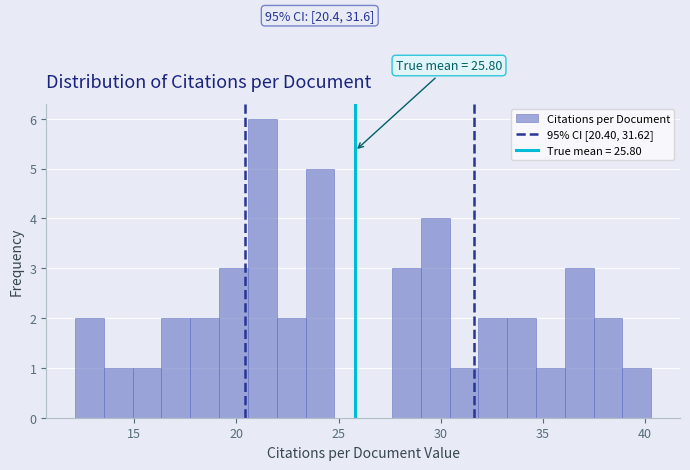

Around what value on the x-axis is the tallest bar? Give the approximate position of its centre, as read against the axis.

21.5